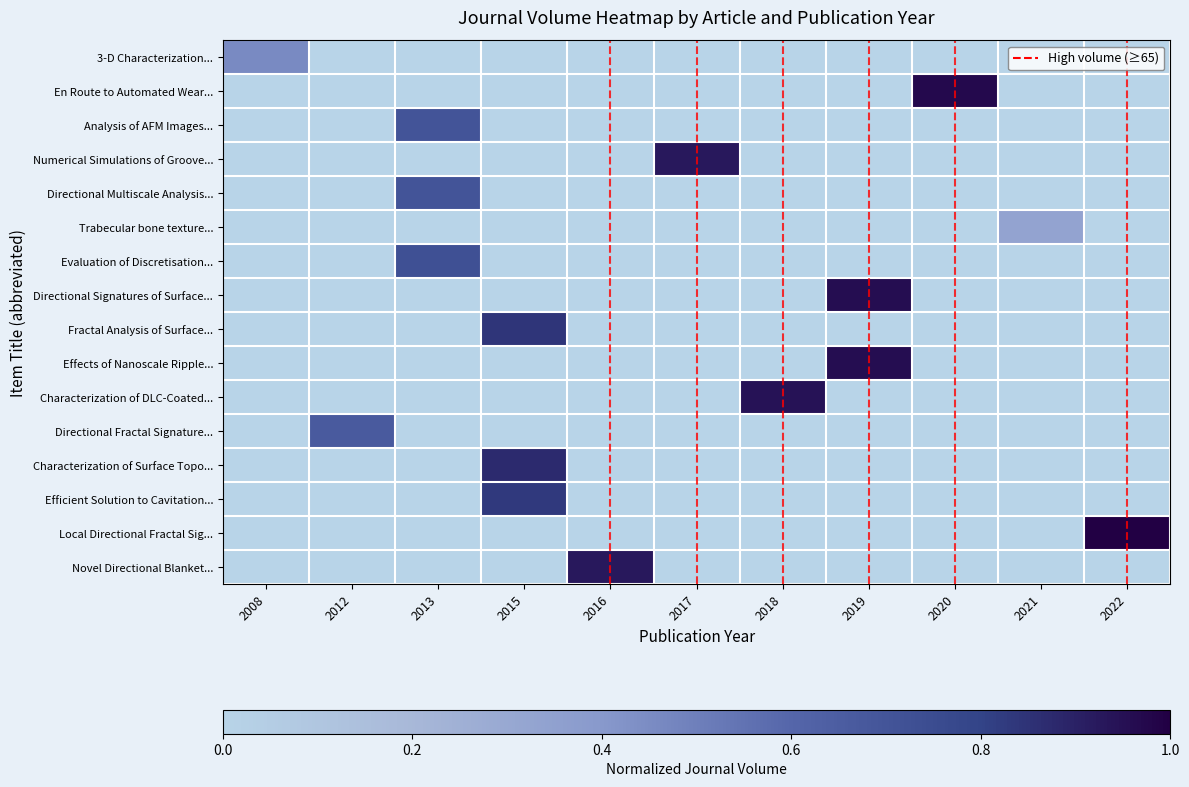

Which series has the largest range (max minus min)?

Local Directional Fractal Sig...